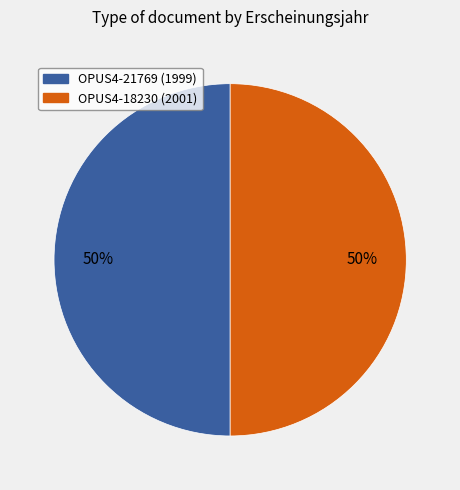

How many slices are in this pie chart?

2